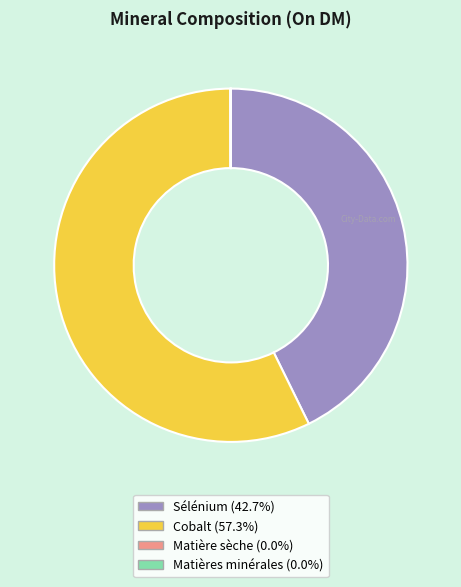

What is the majority slice?

Cobalt